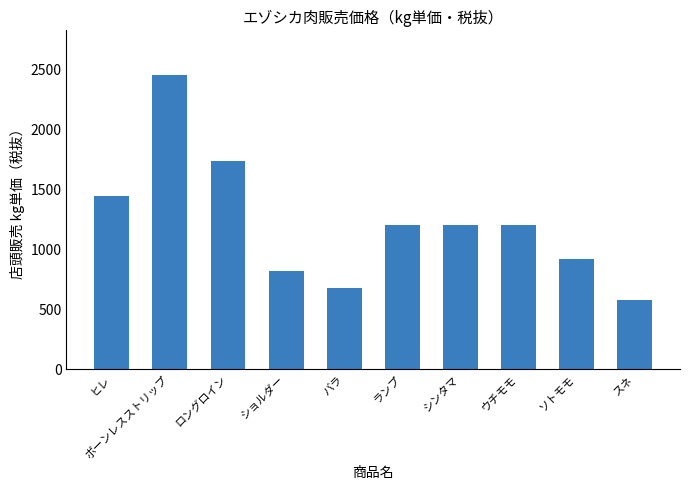

Reading left to right, what are all the values shown in this chart?

1440	2448	1728	816	672	1200	1200	1200	912	576